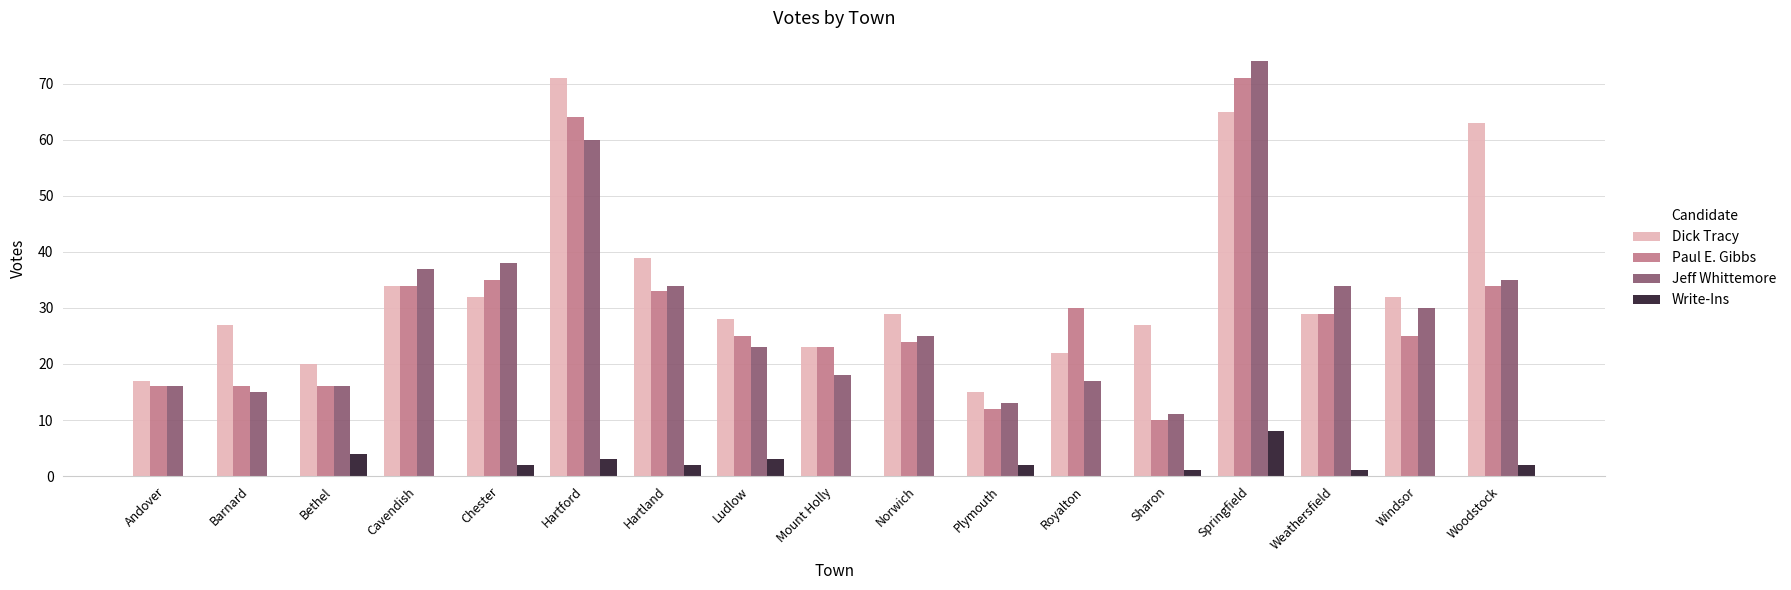

Which series has the largest total across all categories?

Dick Tracy